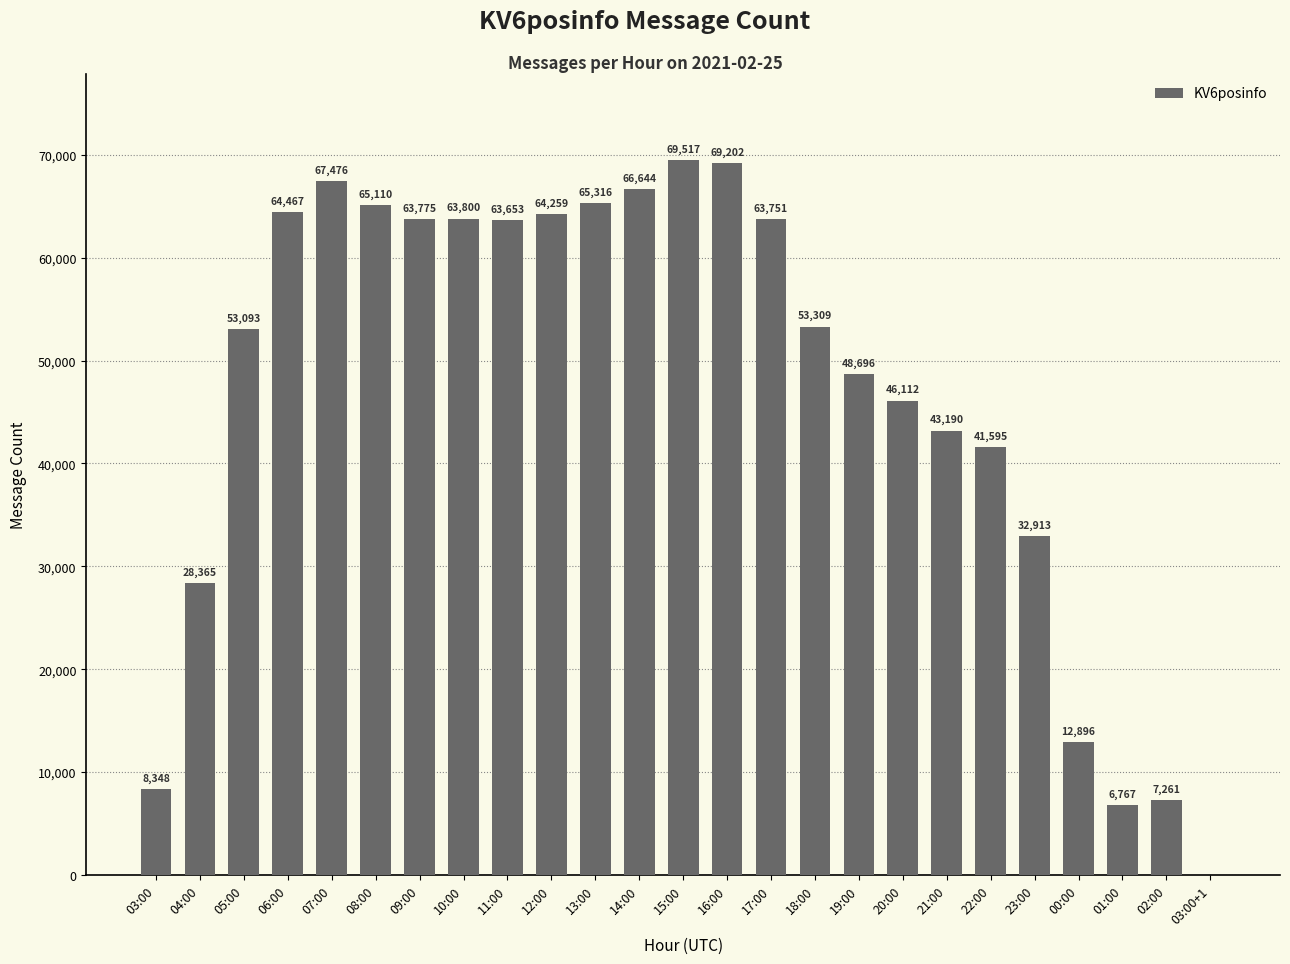

What is the sum of the values at 14:00 and 11:00?

130297